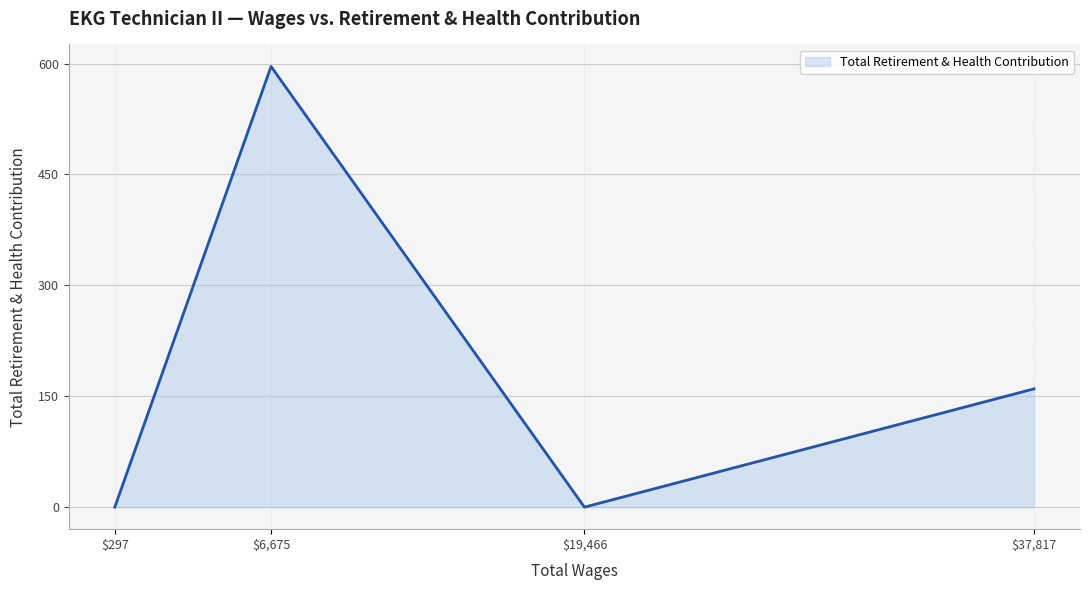

At which category does the data reach its first local valley?

$19,466